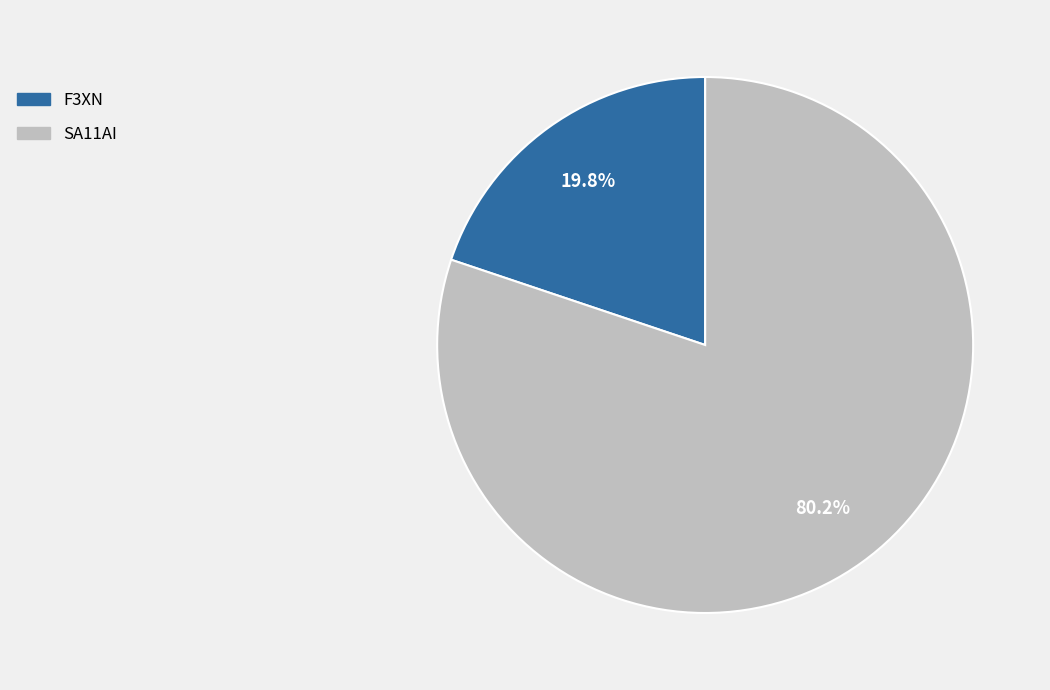

True or false: SA11AI accounts for 71% of the total.

False